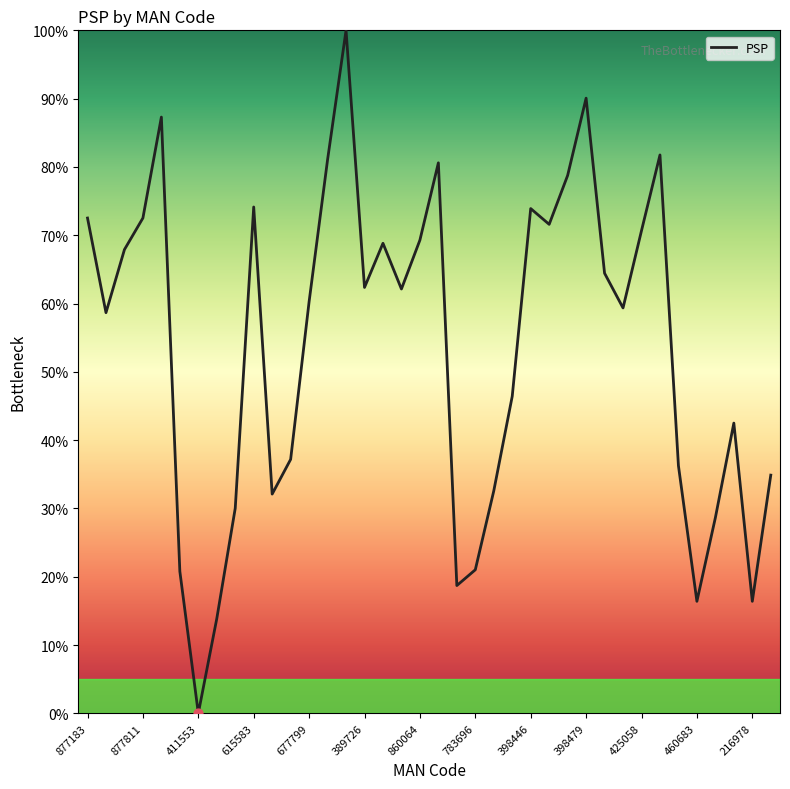

What is the difference between the maximum and minimum values?

100.0